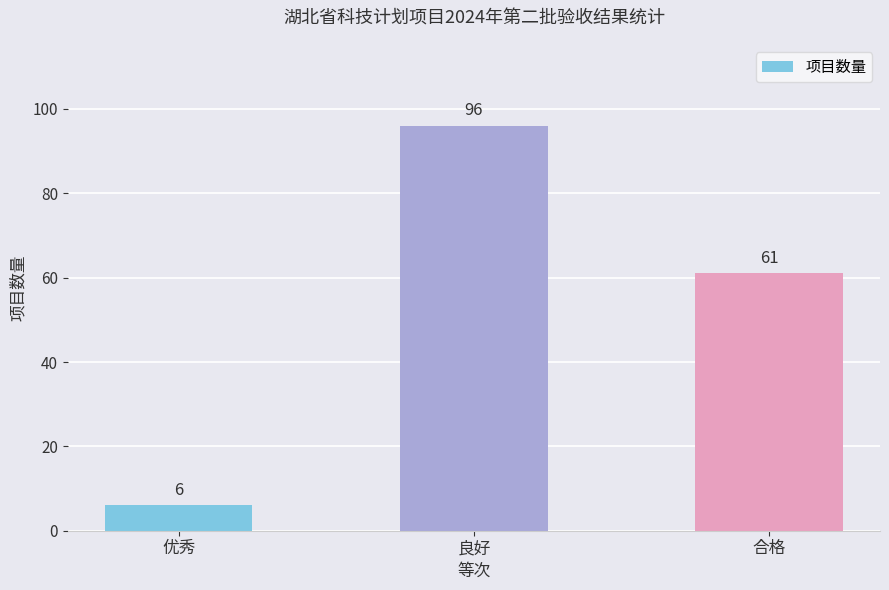

How many data points does each series have?

3